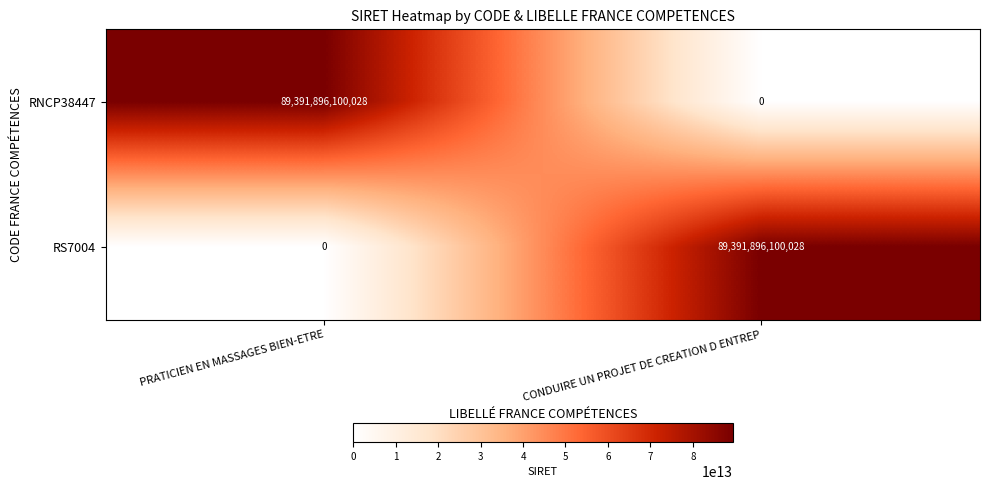

Is the value of RNCP38447 at CONDUIRE UN PROJET DE CREATION D ENTREP greater than the value of RS7004 at CONDUIRE UN PROJET DE CREATION D ENTREP?

No